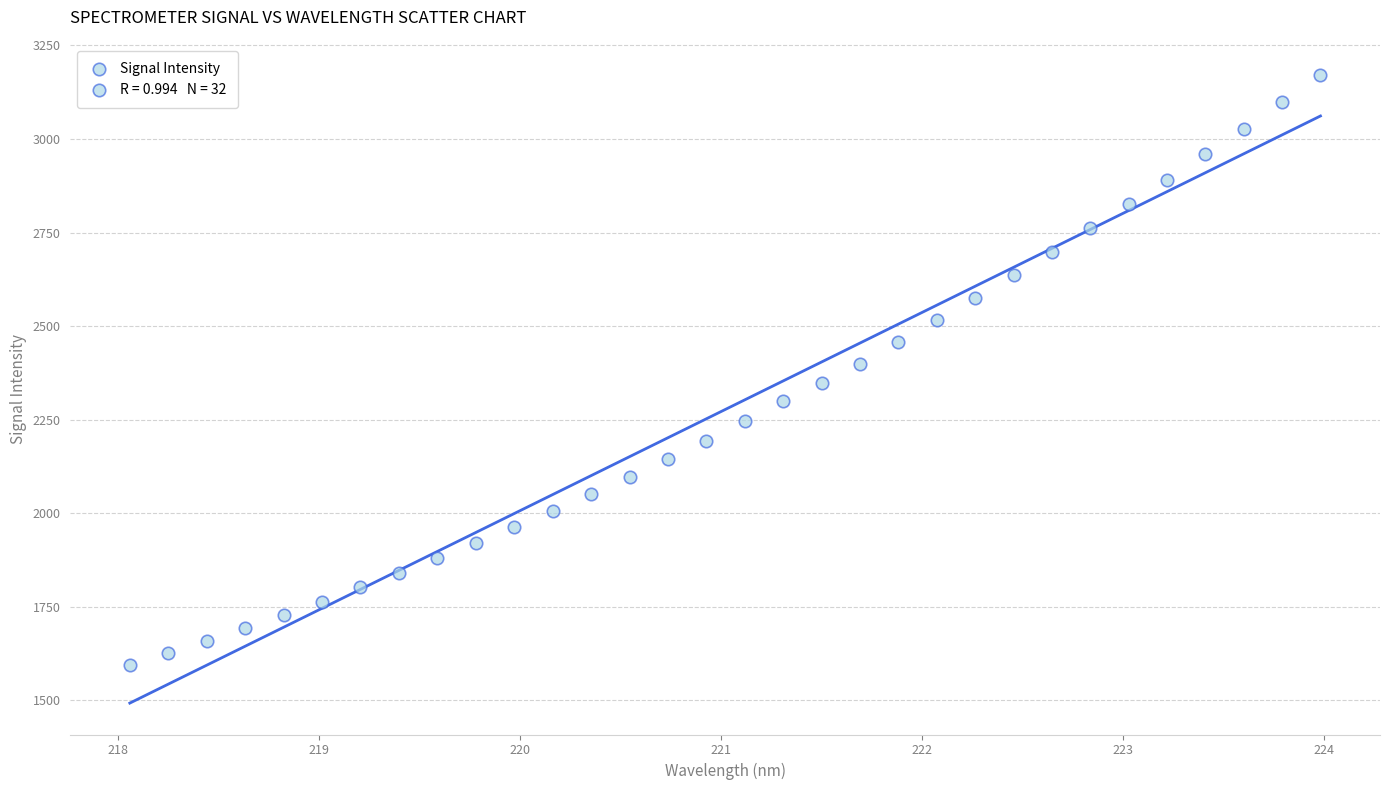

What is the range of Y values (max minus min)?

1575.1